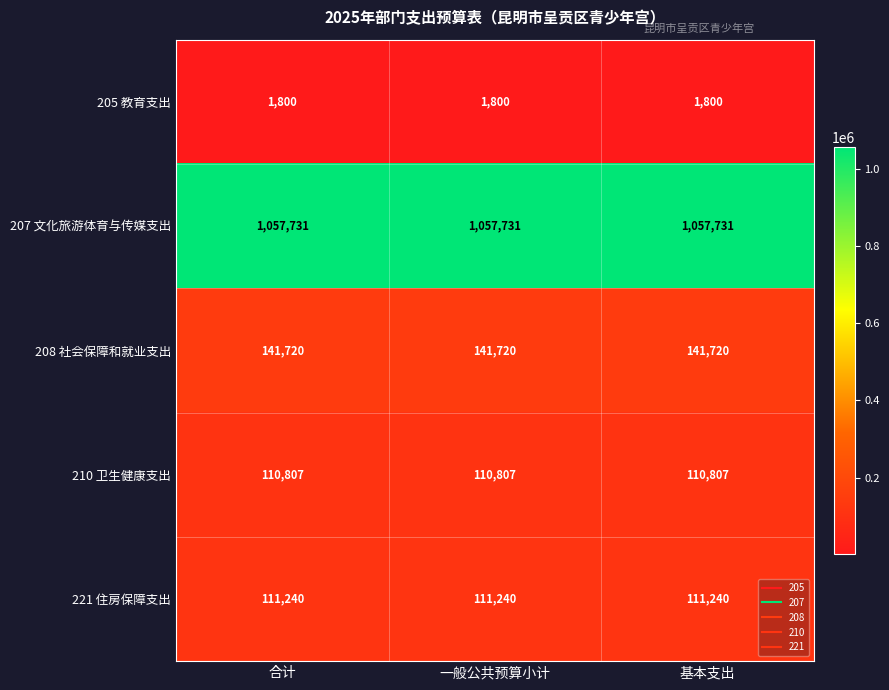

True or false: 221 住房保障支出 has a value of 111240 at 合计.

True